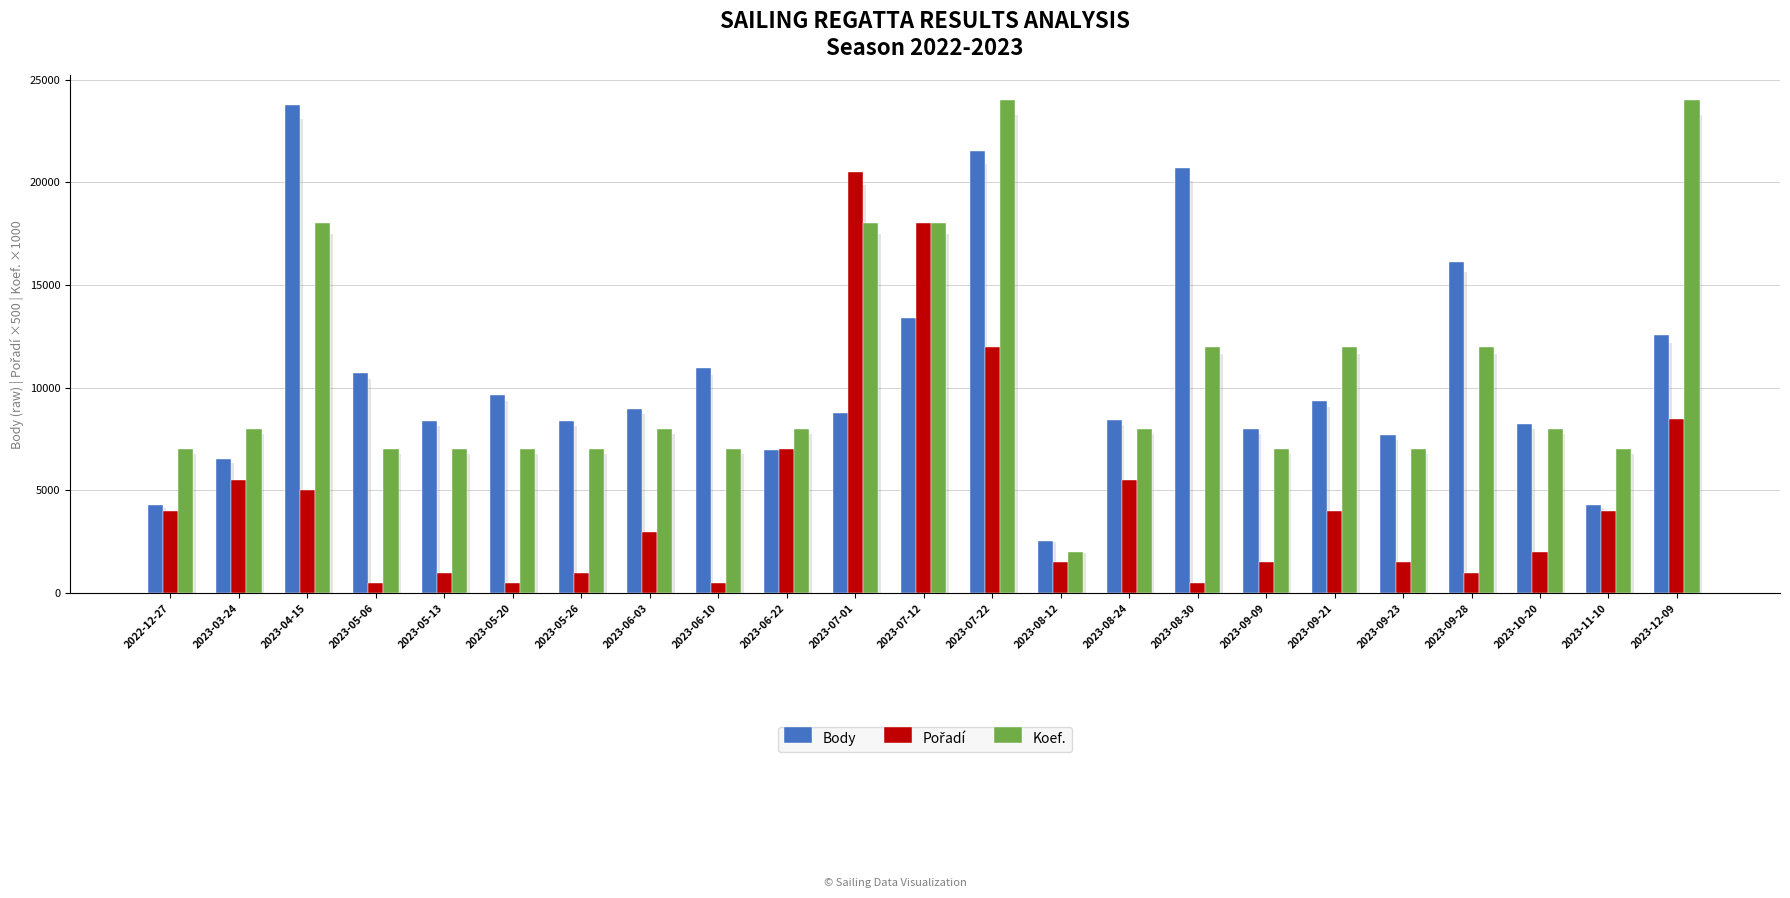

At 2023-07-22, list the series in order from smallest to largest.

Pořadí, Body, Koef.